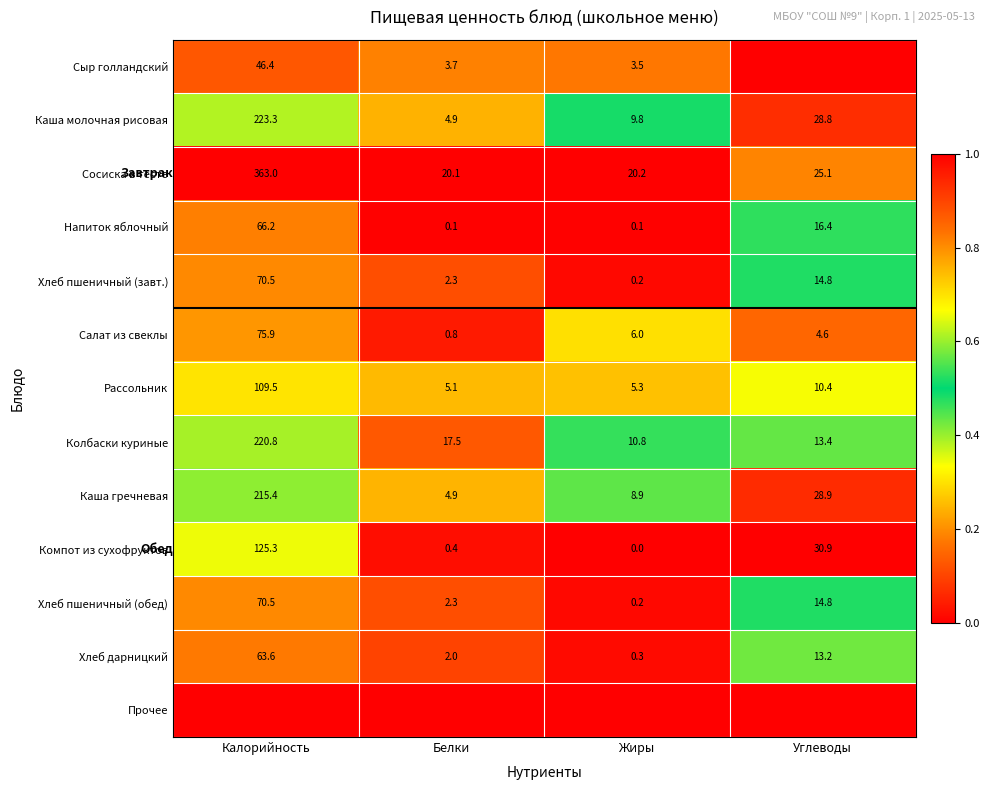

What is the minimum value for Салат из свеклы?

0.8